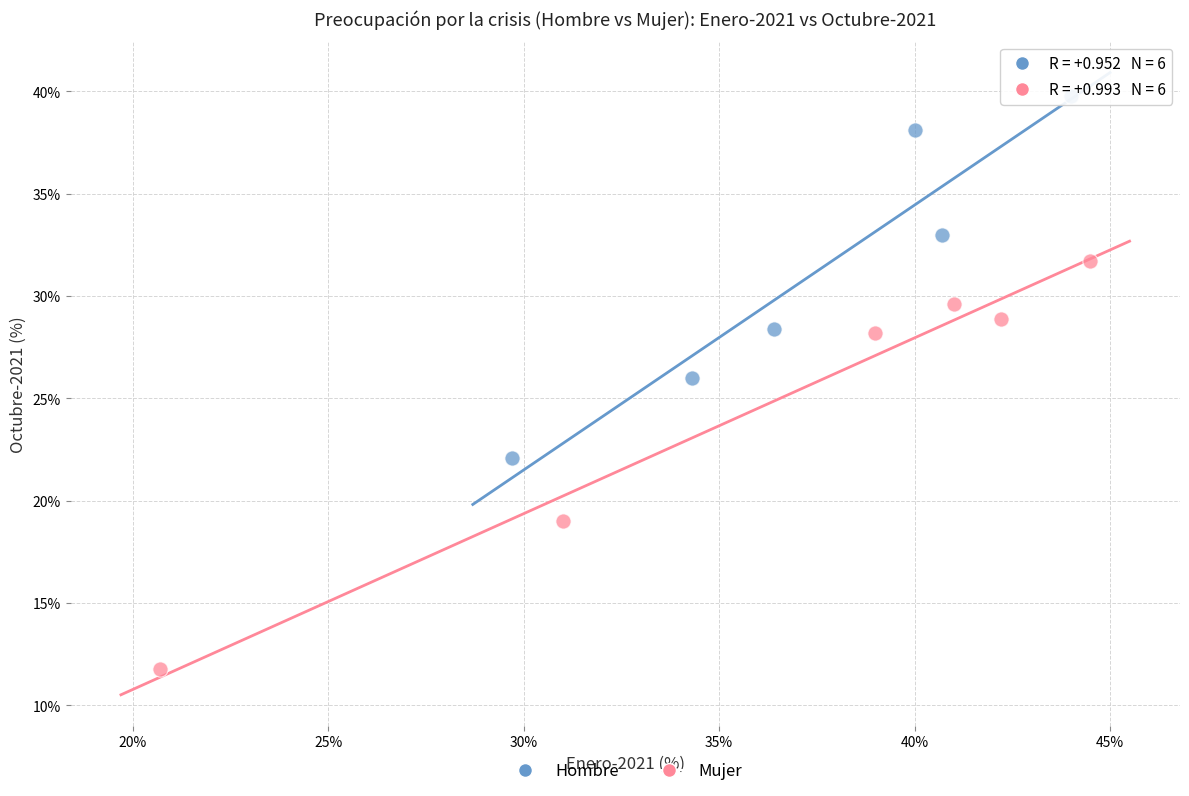

Which series contains the highest Y value?

Hombre